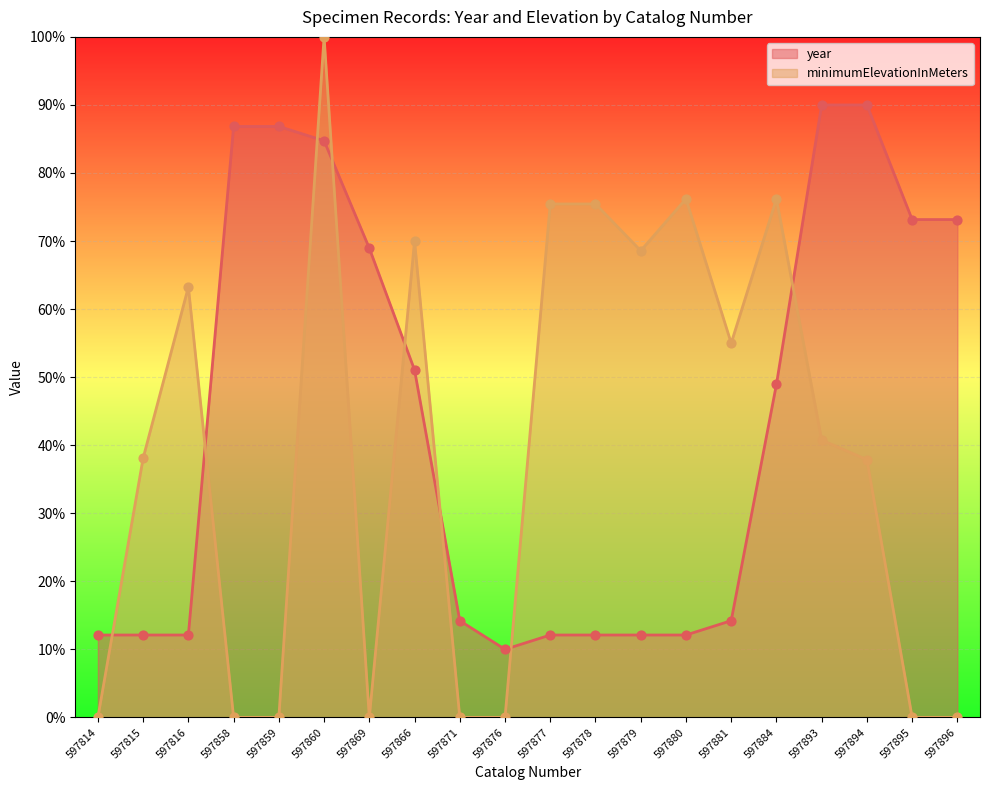

What are all the series names shown in the legend?

year, minimumElevationInMeters